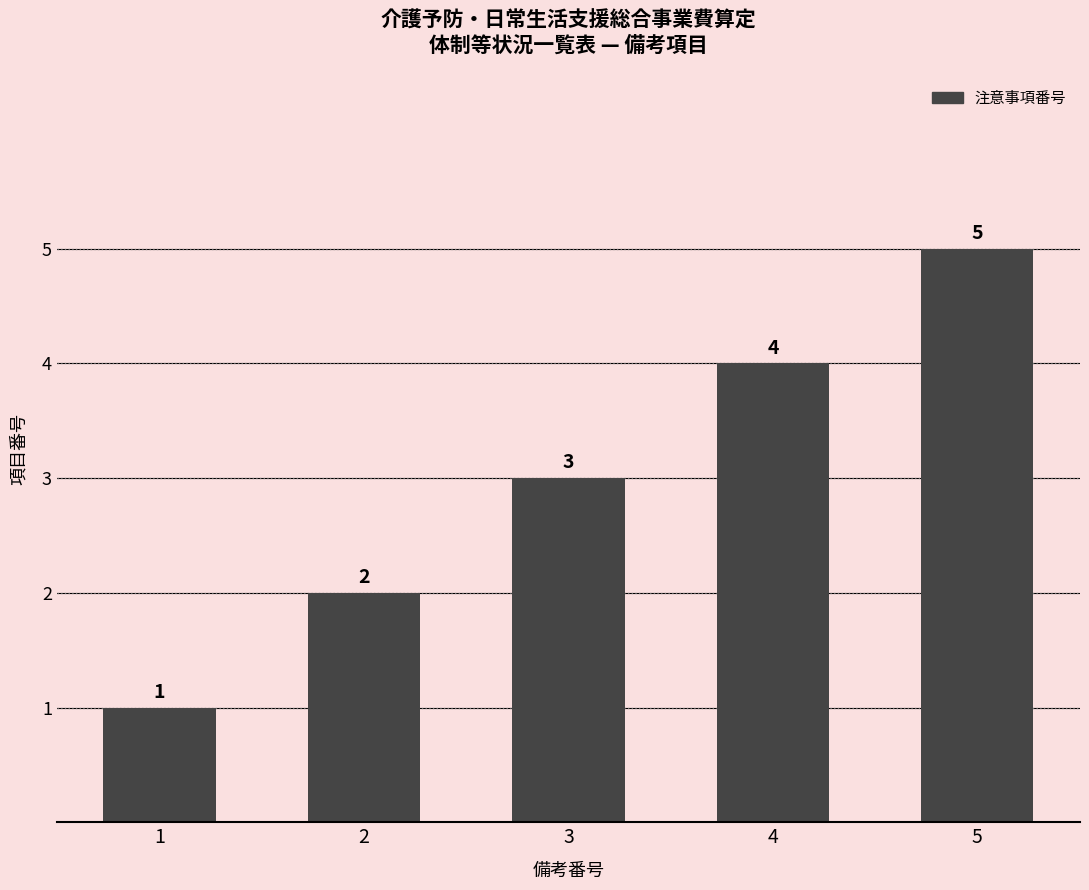

What is the value of the 5th bar from the left?

5